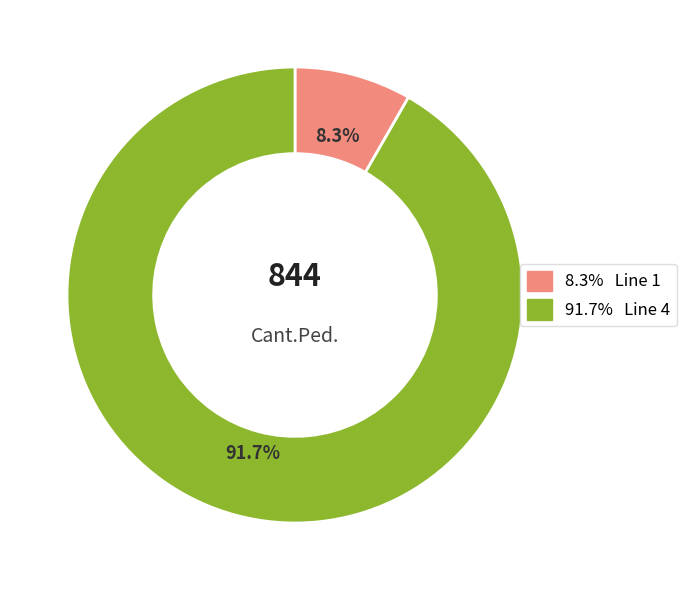

Is there any slice that represents more than half of the pie?

Yes